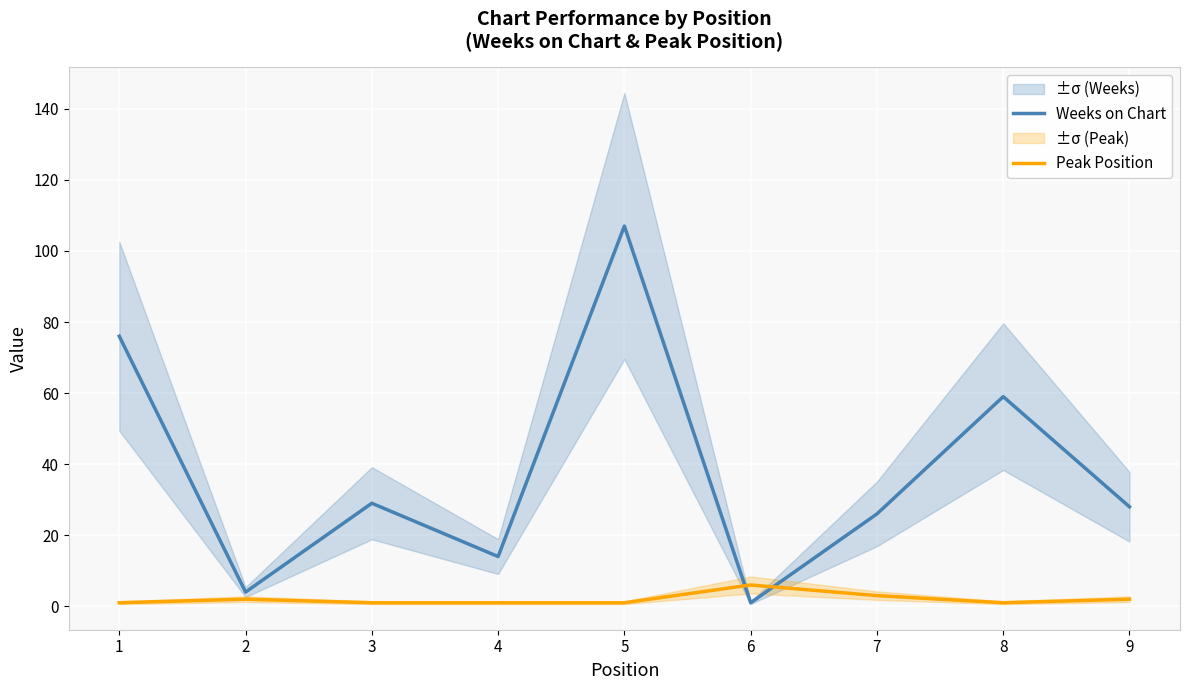

What is the approximate value of Peak Position at 7?

3